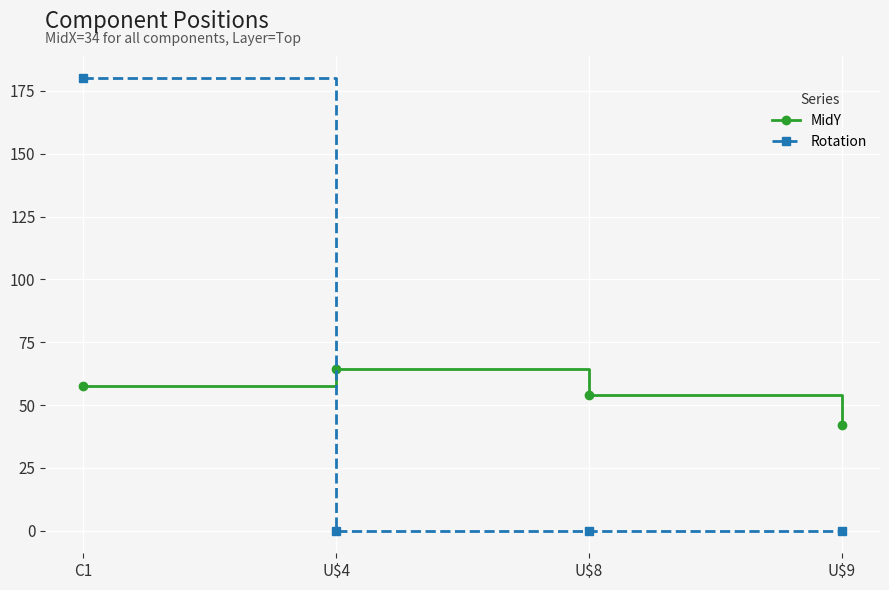

Which series changed the most between C1 and U$9?

Rotation